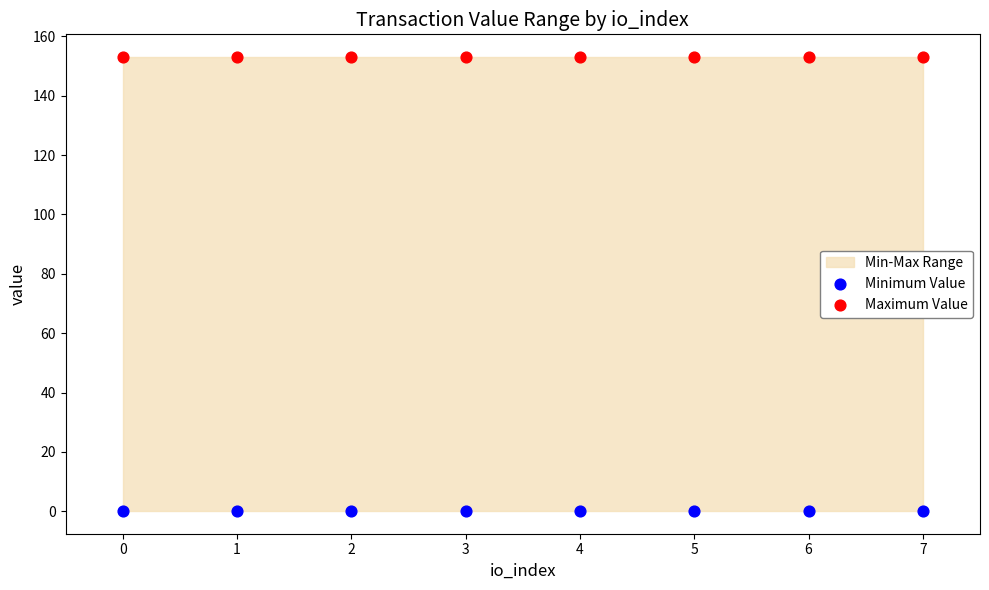

Which series reaches the maximum Y coordinate?

Maximum Value